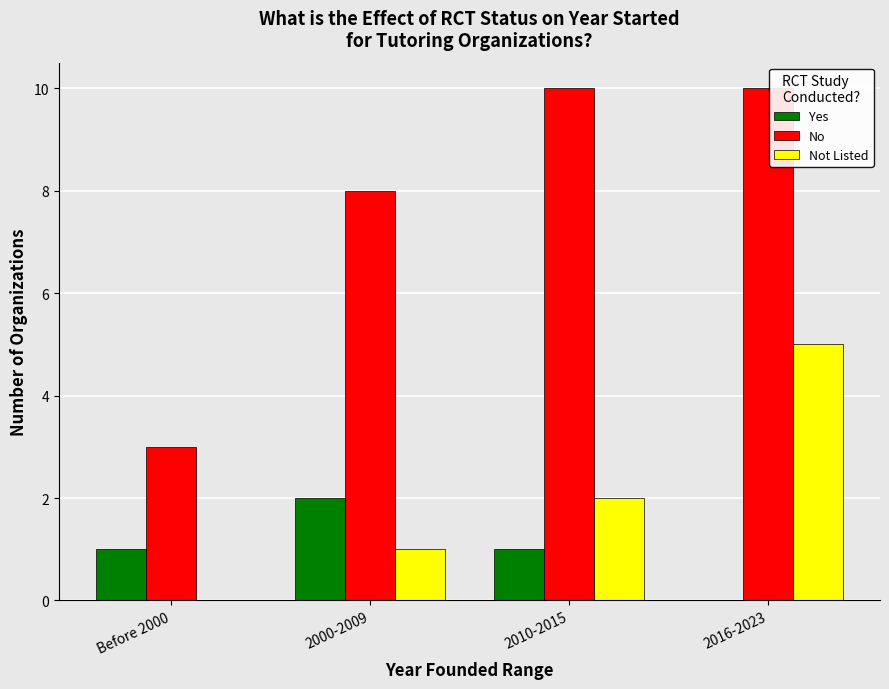

Reading right to left, list all the values displayed in this chart.

Yes: 0	1	2	1
No: 10	10	8	3
Not Listed: 5	2	1	0